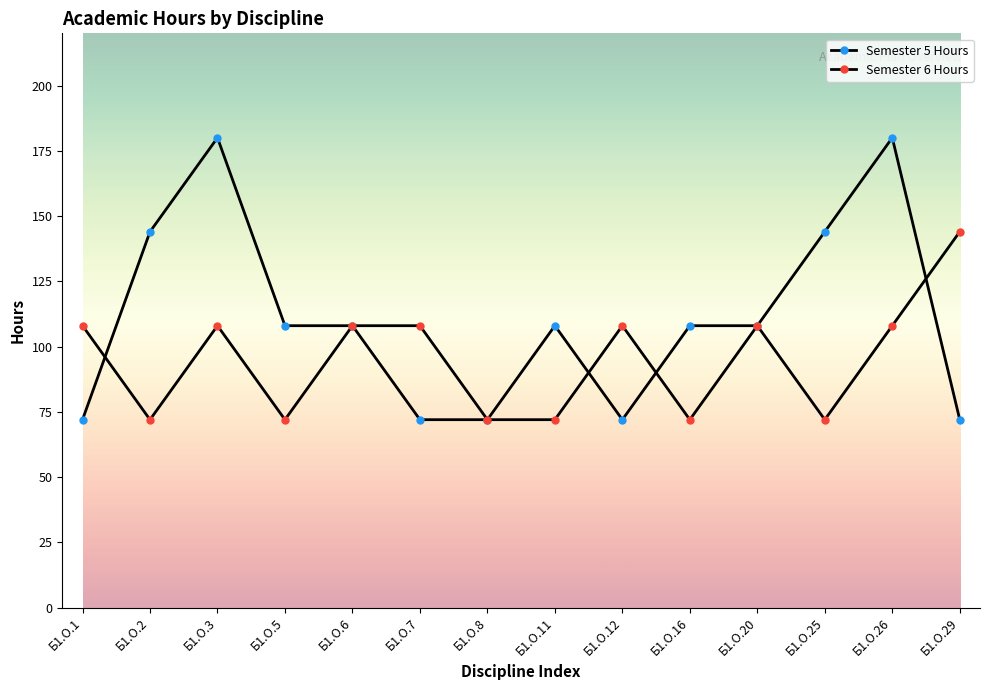

Which series has the largest total across all categories?

Semester 5 Hours